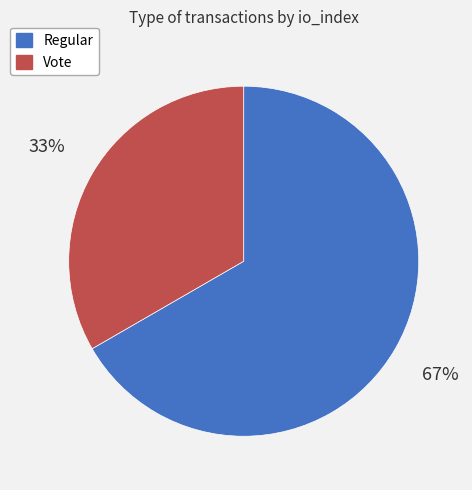

What is the largest slice in the pie chart?

Regular